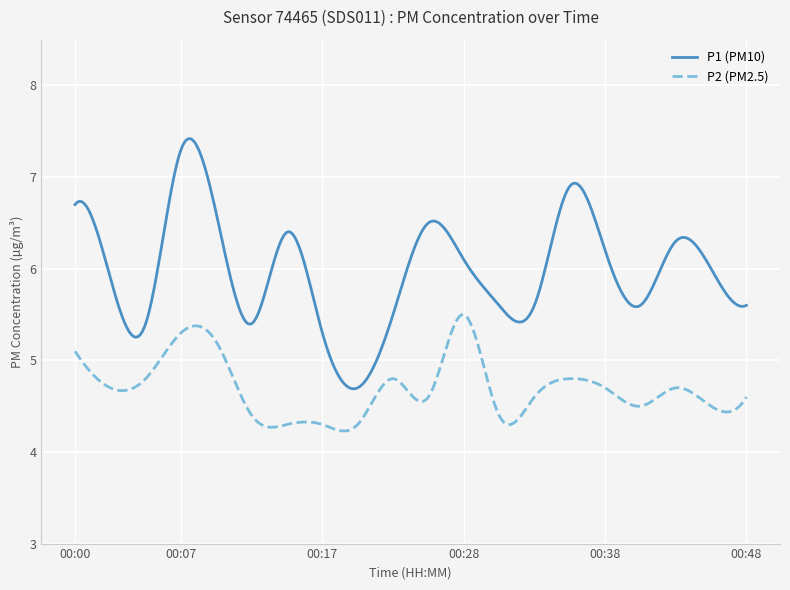

At how many categories does at least one series exceed 4?

300